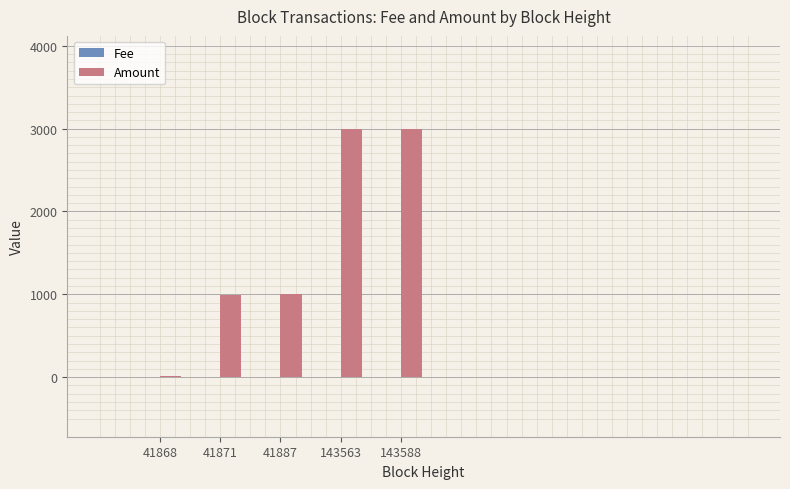

Which series has the largest total across all categories?

Amount